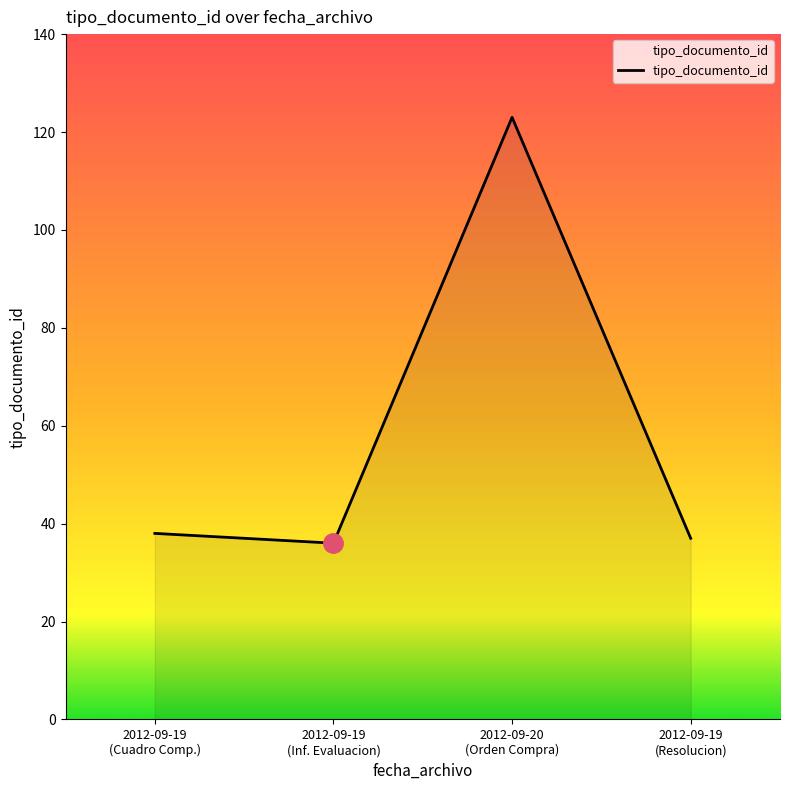

What is the difference between the maximum and minimum values?

87